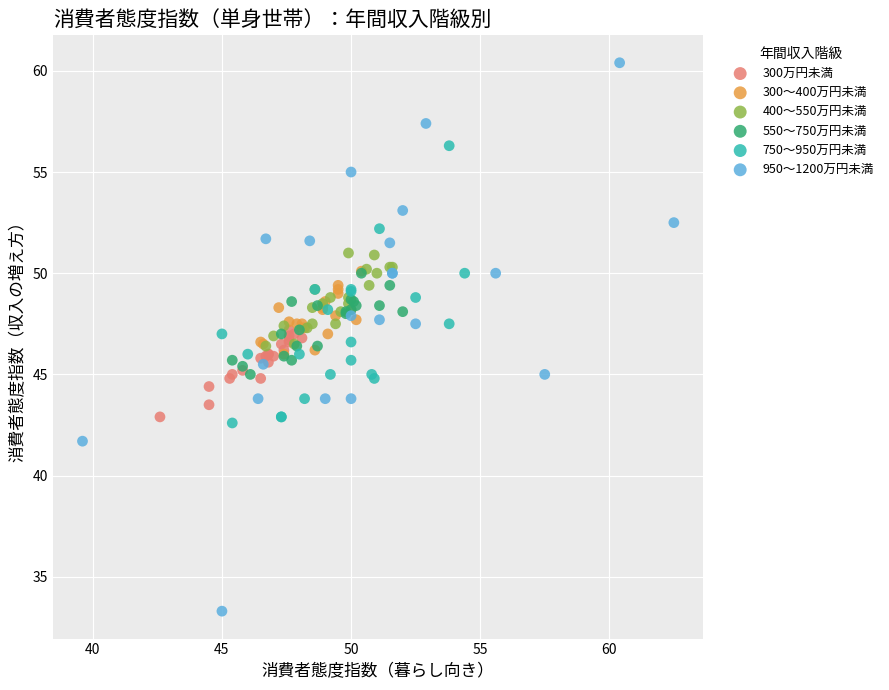

Which series contains the highest Y value?

950～1200万円未満